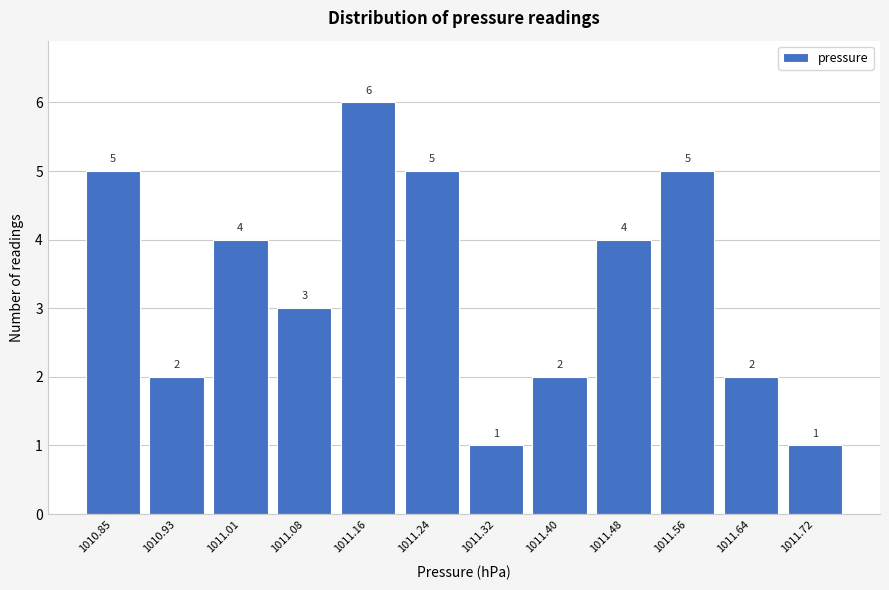

Reading right to left, list all the values displayed in this chart.

1011.72=1	1011.64=2	1011.56=5	1011.48=4	1011.40=2	1011.32=1	1011.24=5	1011.16=6	1011.08=3	1011.01=4	1010.93=2	1010.85=5